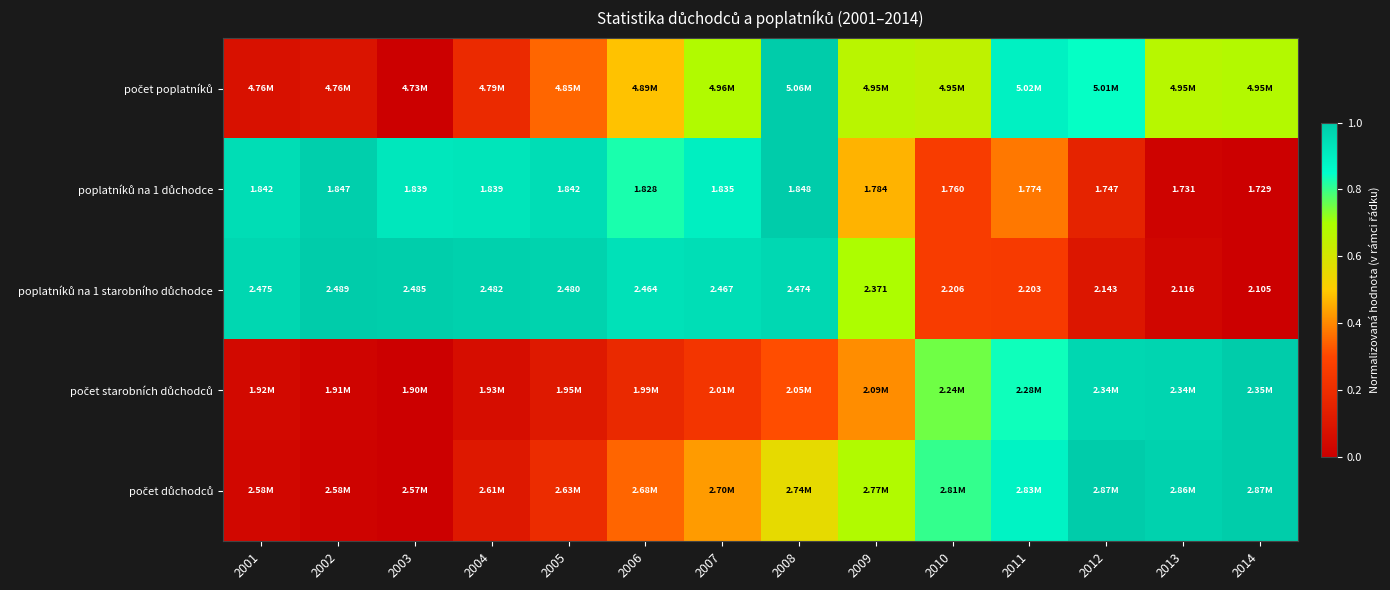

What is the total value across all series at 2002?

2.1